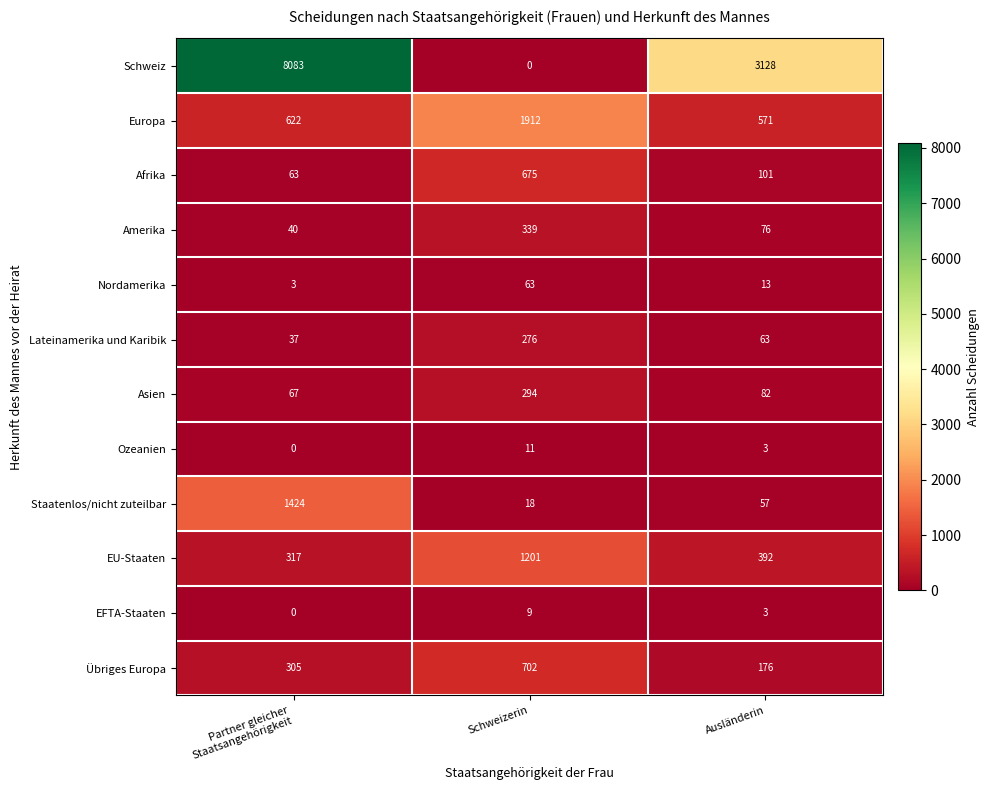

How many values in the Nordamerika series are below 13?

1